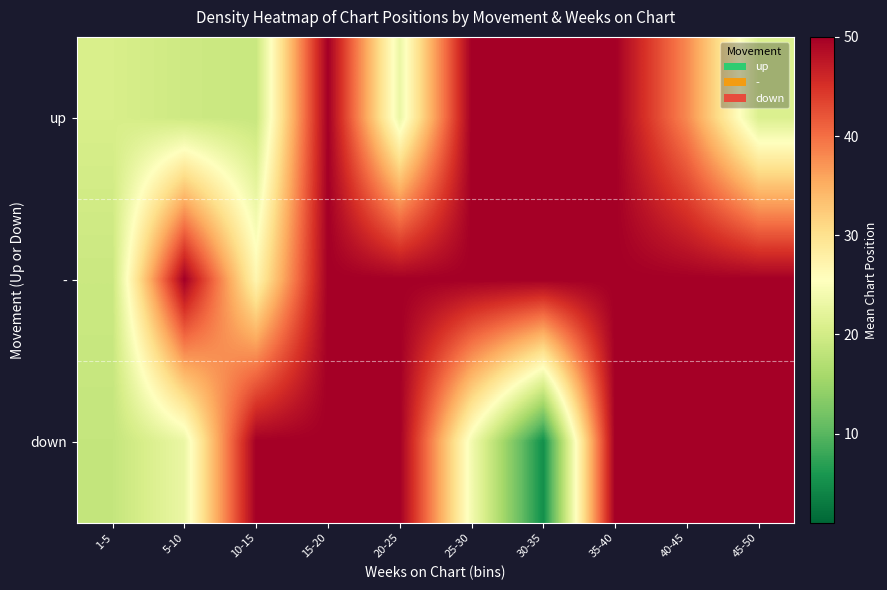

Rank the series at 15-20 from lowest to highest value.

up, -, down